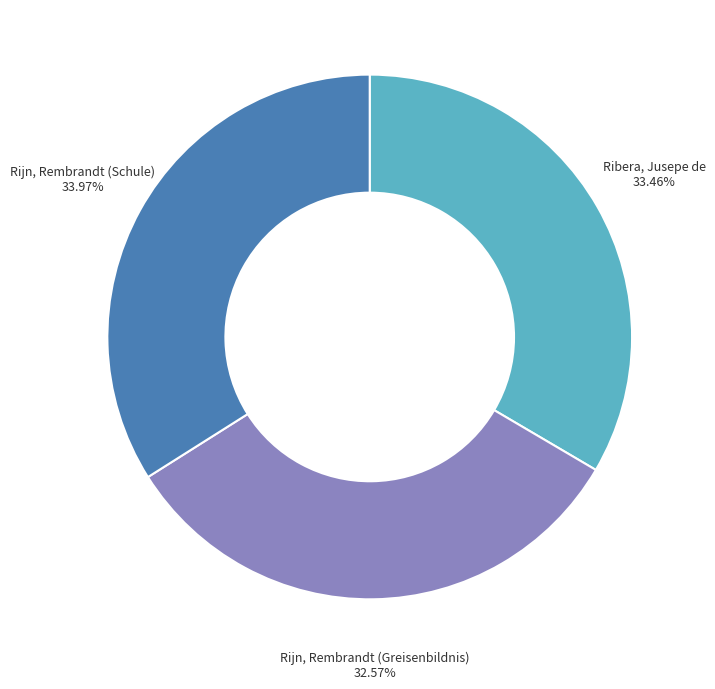

Is Rijn, Rembrandt (Greisenbildnis) the majority of the pie?

No